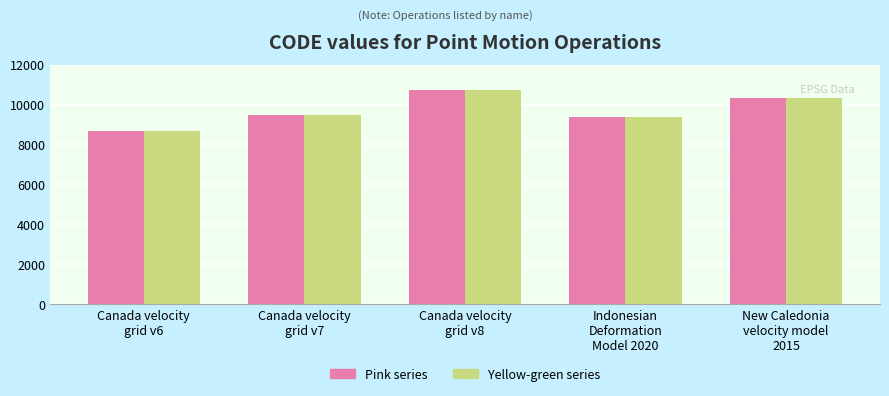

What is the smallest value displayed?

8676